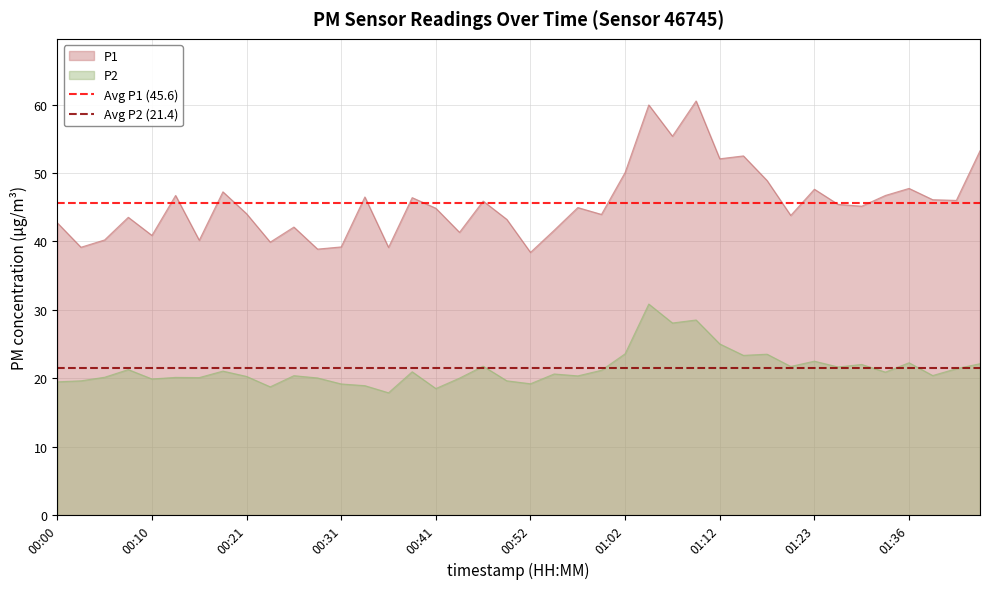

What is the maximum value for P2?

30.9